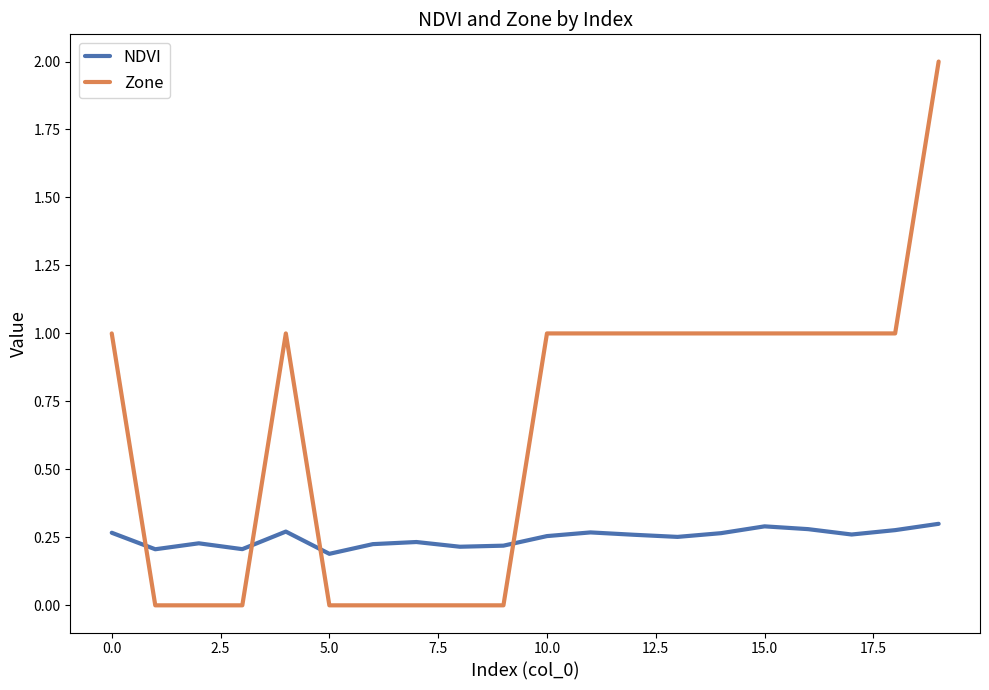

List the series in order of their overall mean, highest first.

Zone, NDVI